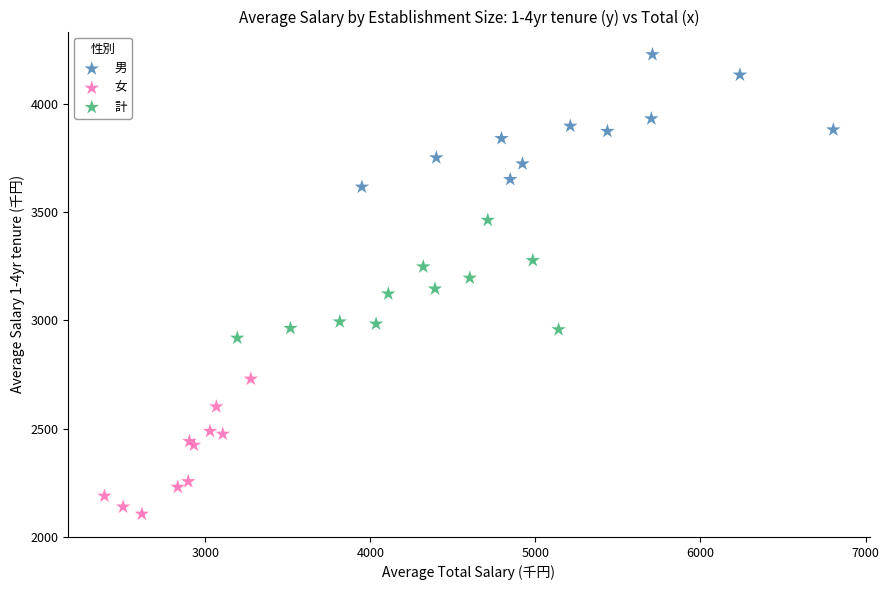

Which series contains the highest Y value?

男